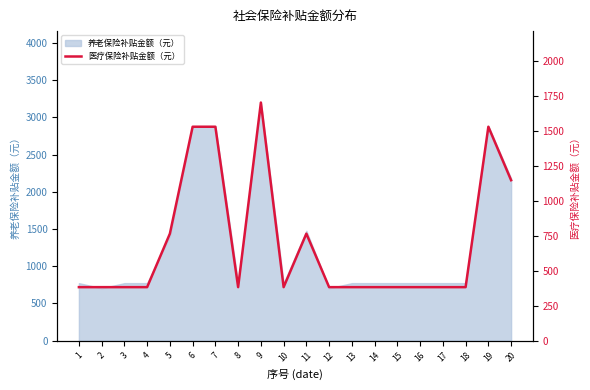

Reading left to right, extract all data points from this chart.

381.8	381.8	381.8	381.8	763.6	1527.2	1527.2	381.8	1700.0	381.8	763.6	381.8	381.8	381.8	381.8	381.8	381.8	381.8	1527.2	1145.4